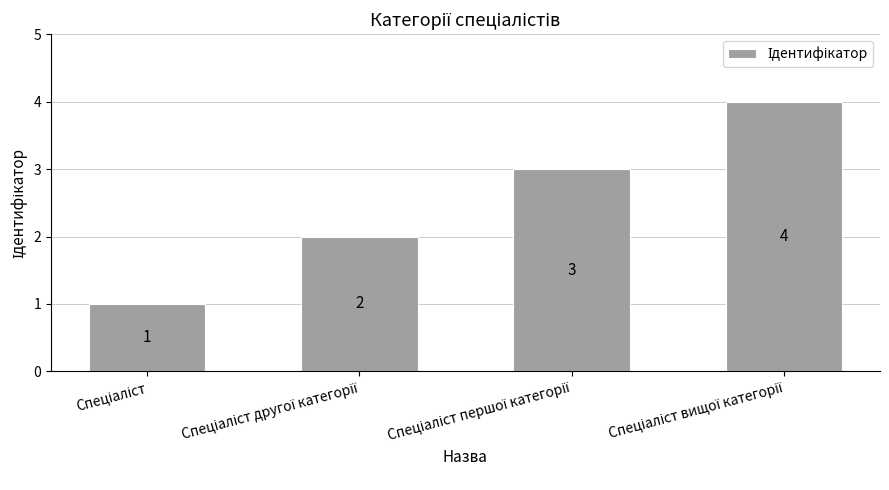

What is the maximum value shown in the chart?

4